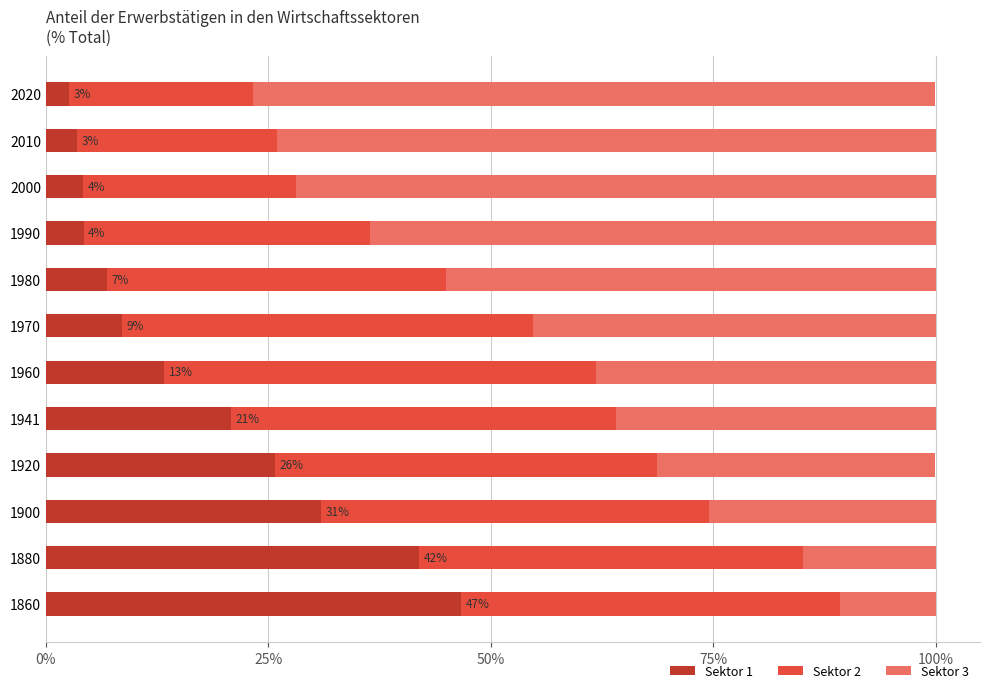

What is the difference between the maximum and second lowest values in the Sektor 1 series?

43.2